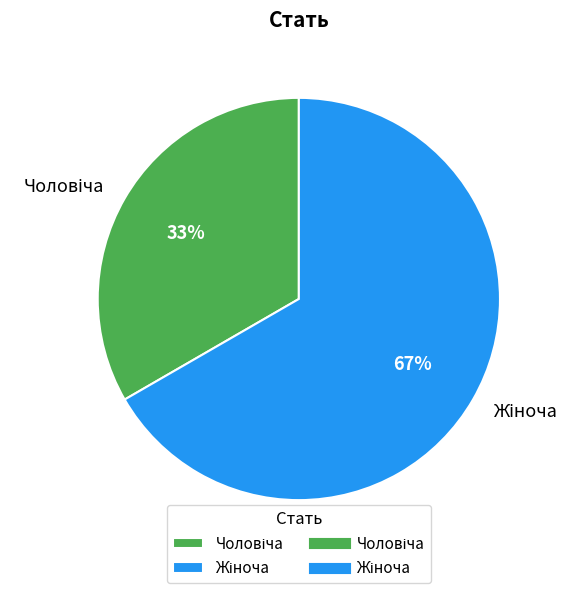

Is there any slice that represents more than half of the pie?

Yes